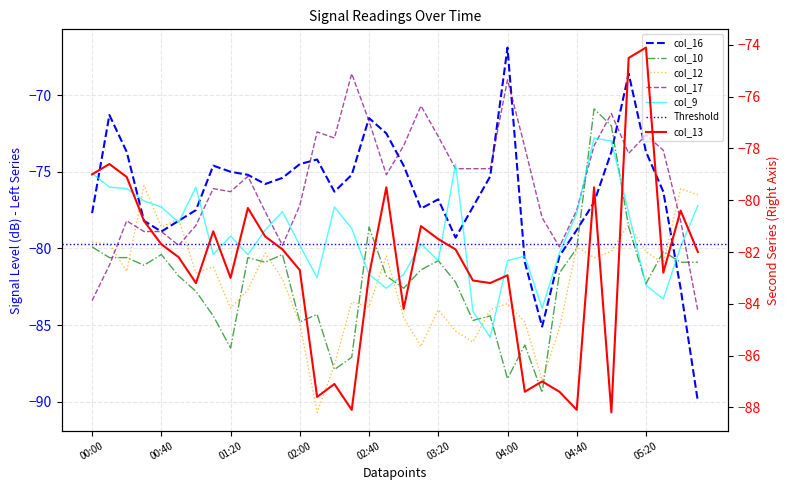

List the series in order of their peak value, highest first.

col_16, col_17, col_10, col_9, col_13, col_12